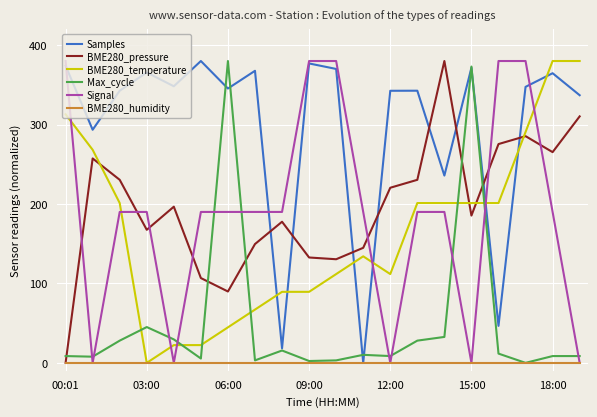

How many lines are shown in the chart?

6